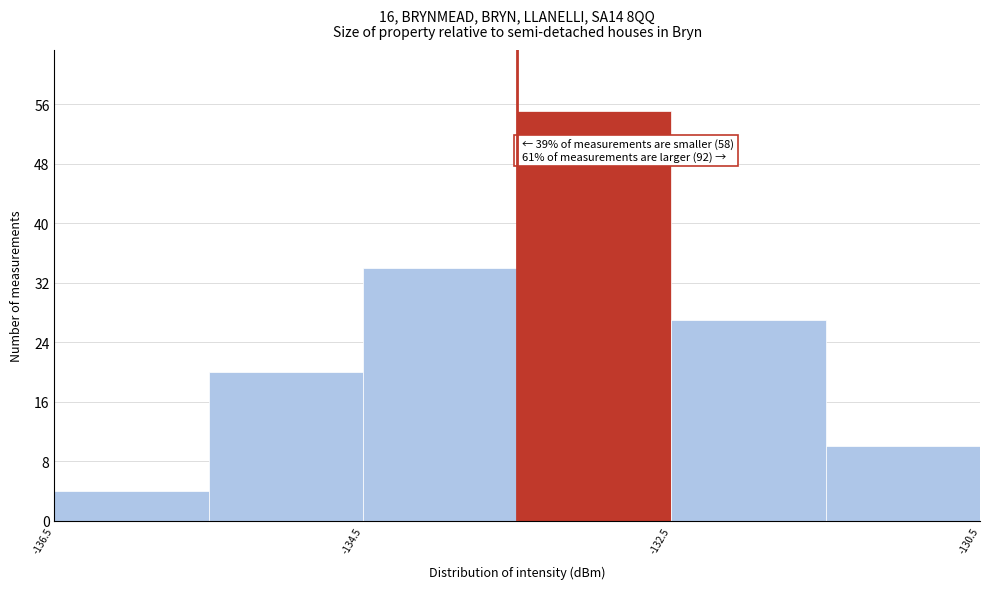

Over which range of the x-axis is the bar tallest?

-133.5 to -132.5